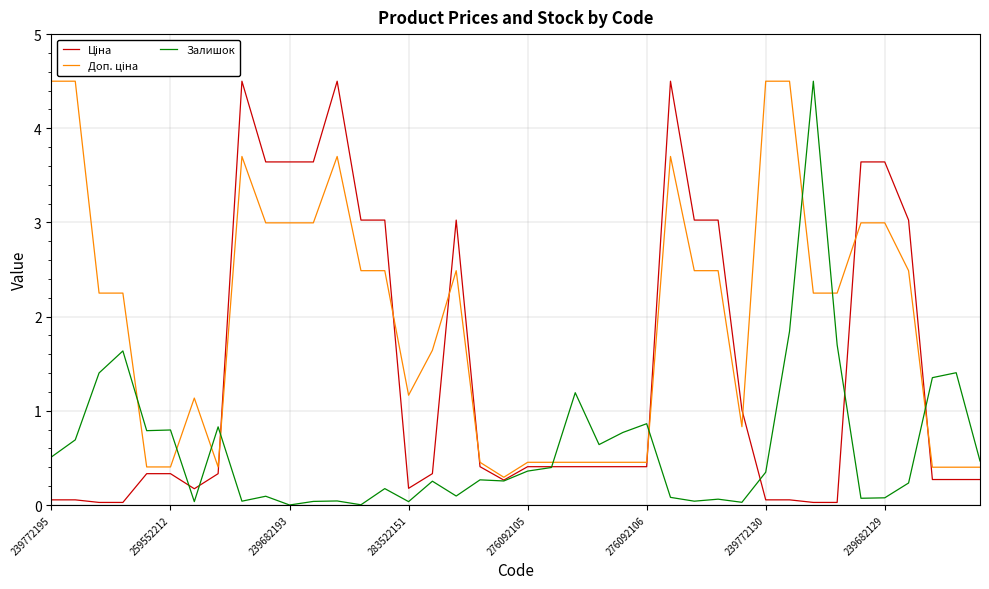

What is the maximum value shown in the chart?

4.5